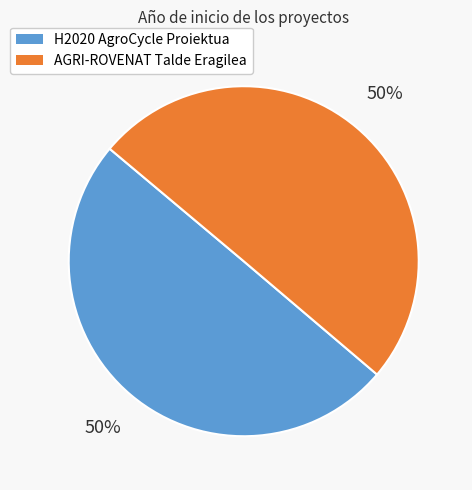

How many segments does this pie chart have?

2